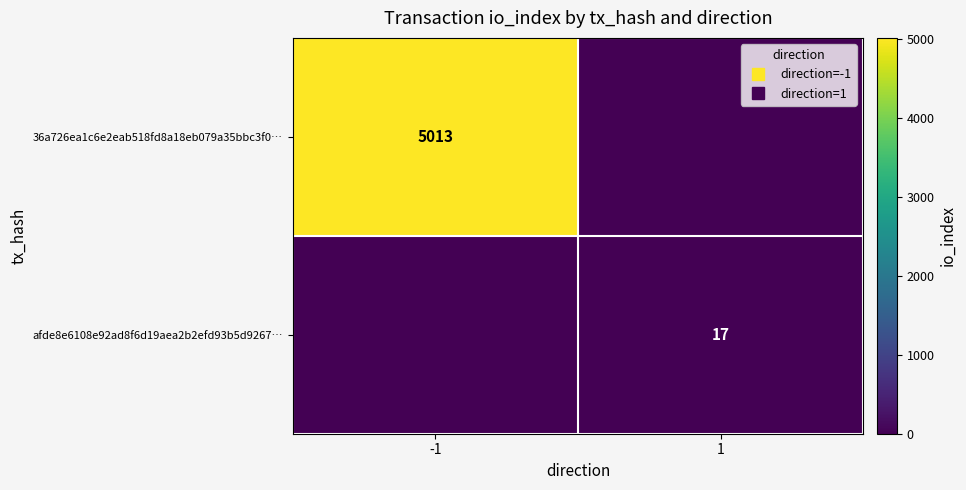

At which category does the chart reach its minimum across all series?

1